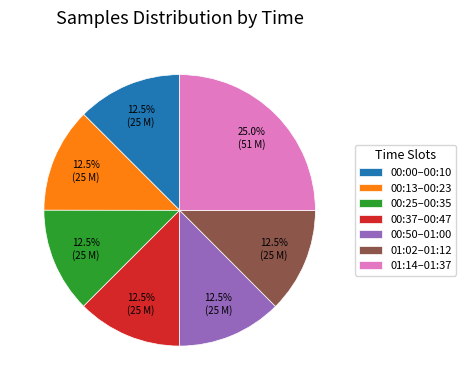

Which category has the biggest portion of the pie?

01:14–01:37